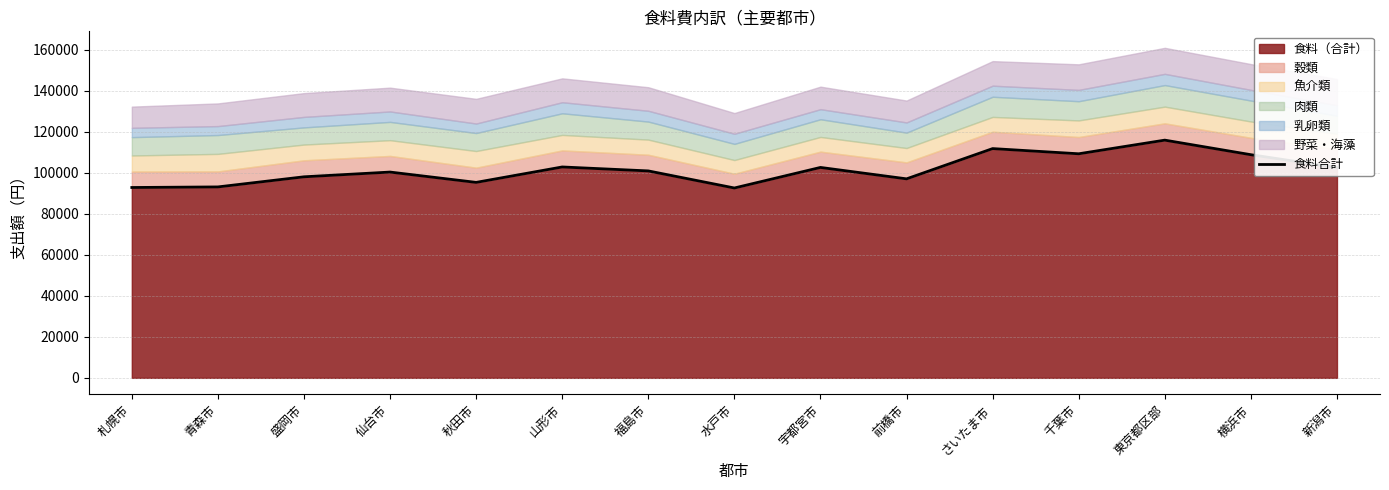

Is it true that the value at 千葉市 is 109227.2?

True